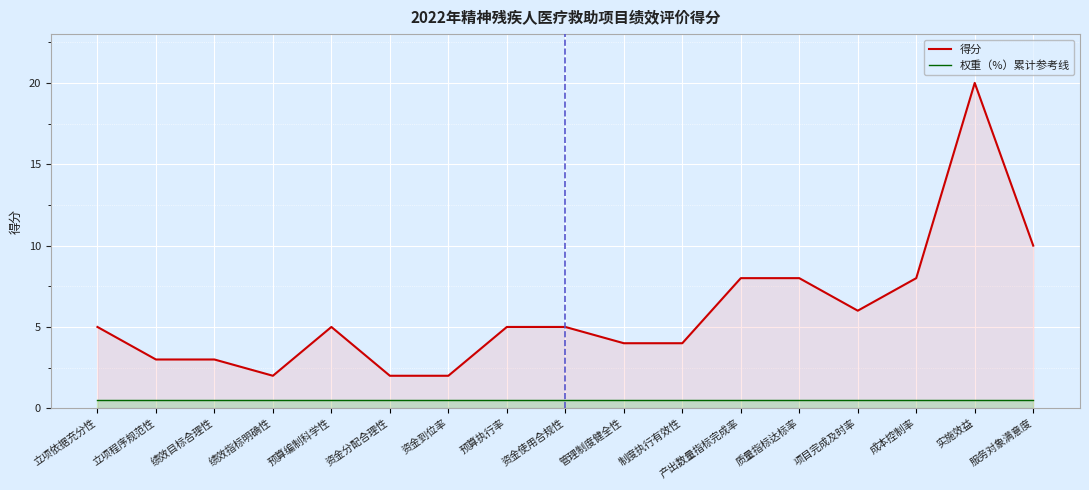

Rank the series by their average value, from lowest to highest.

权重（%）累计参考线, 得分